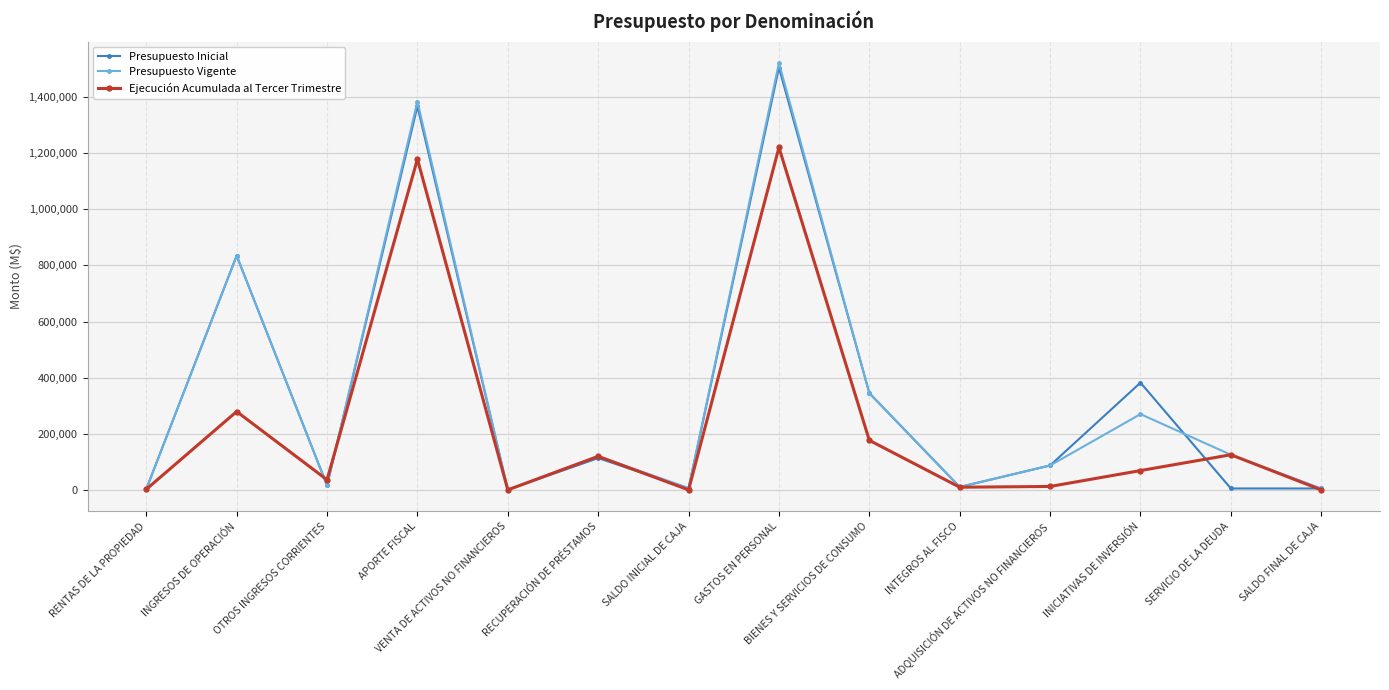

Which label corresponds to the largest value in the chart?

GASTOS EN PERSONAL